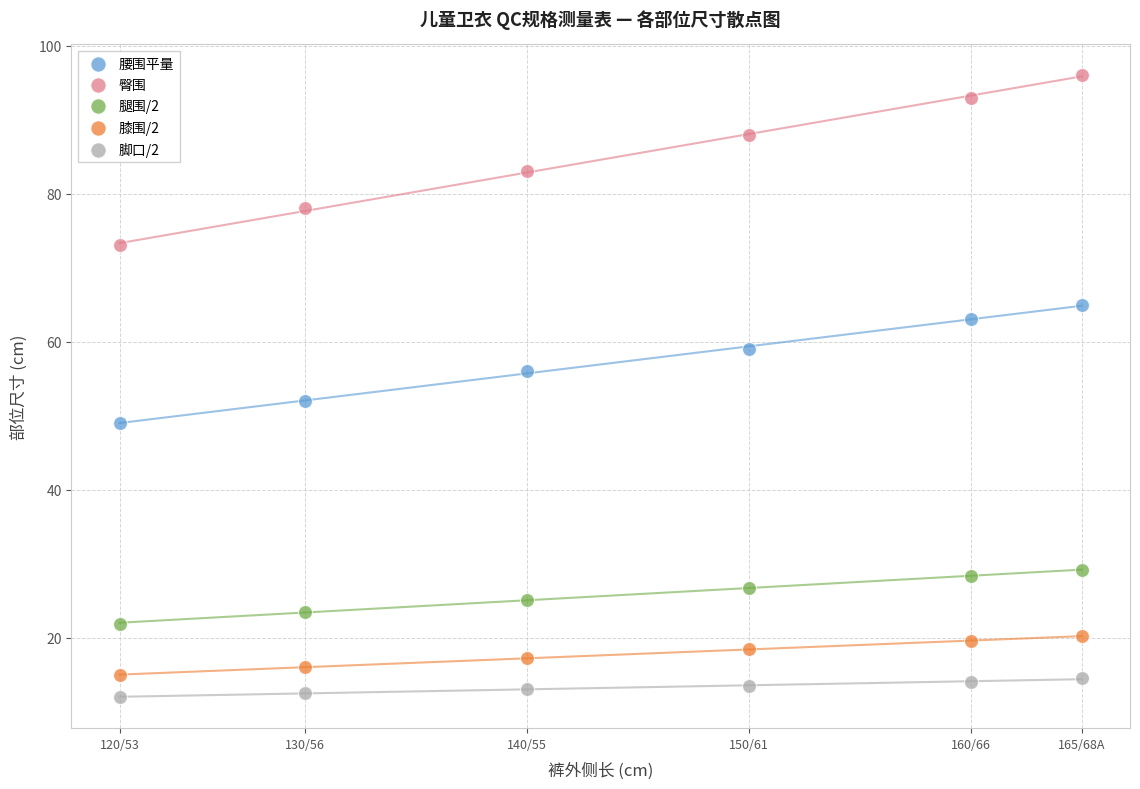

In the 腰围平量 series, what Y value is closest to 57?

56.0